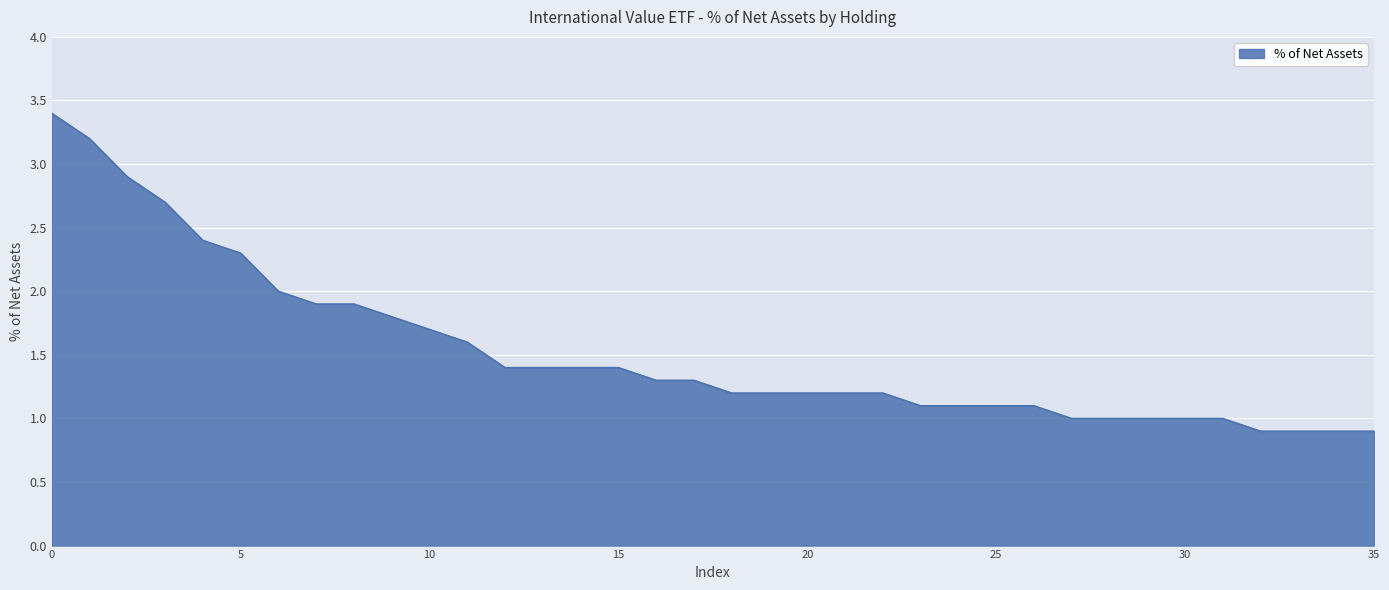

What is the difference between the maximum and minimum values?

2.5